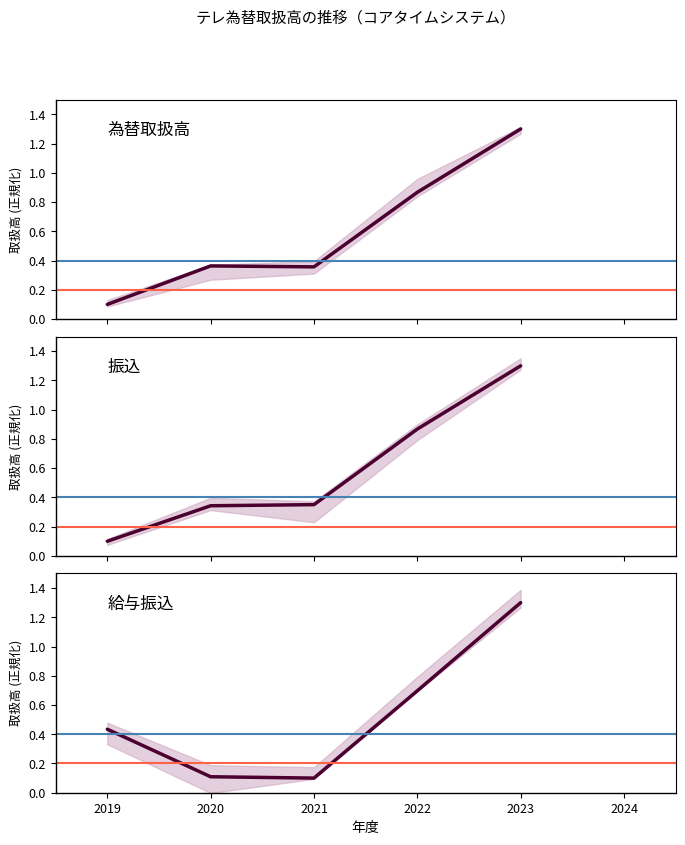

Between 2021 and 2023, which series saw the biggest shift?

給与振込